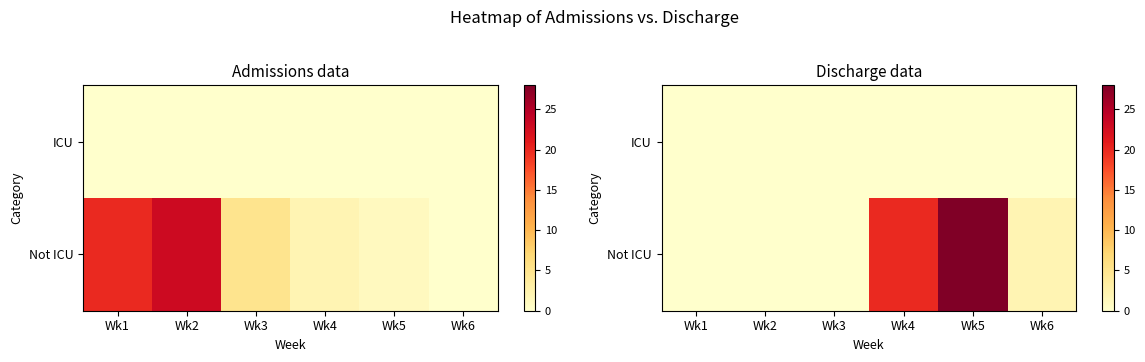

The value of Not ICU at Wk1 is 0. True or false?

True